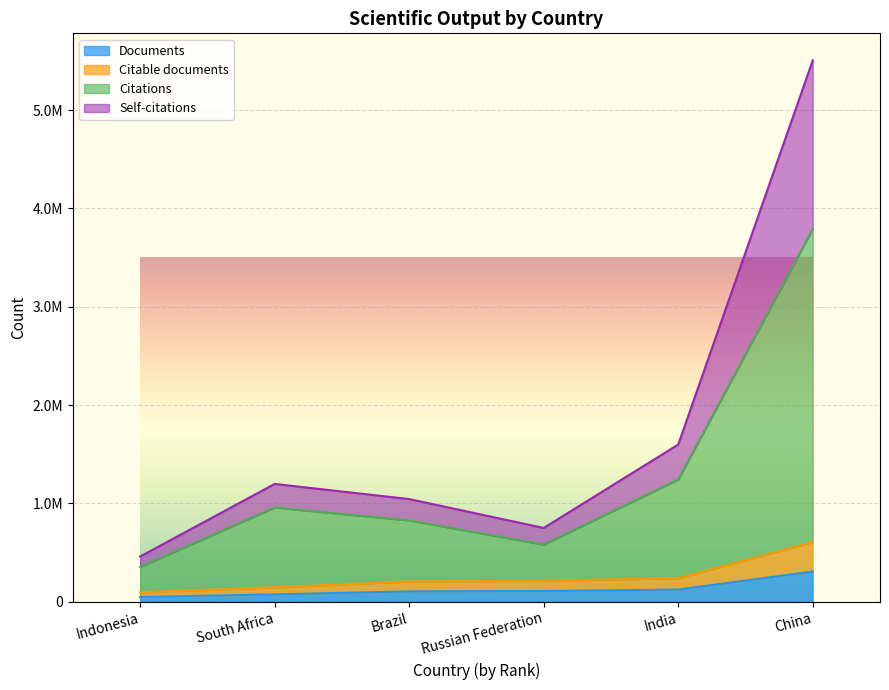

True or false: Citations and Documents cross at least once.

False